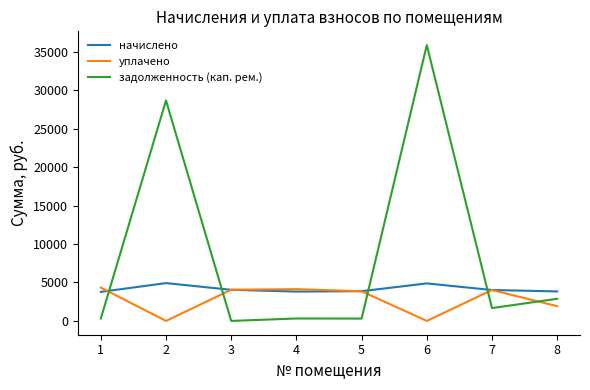

What is the maximum value for начислено?

4916.3